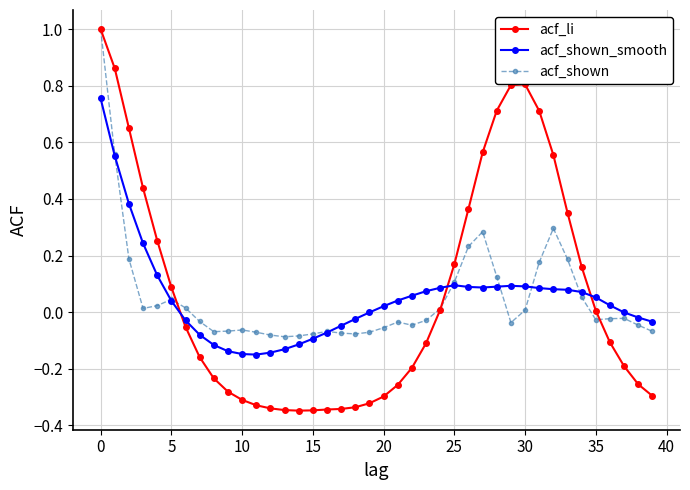

How many times do acf_shown_smooth and acf_li cross each other?

3